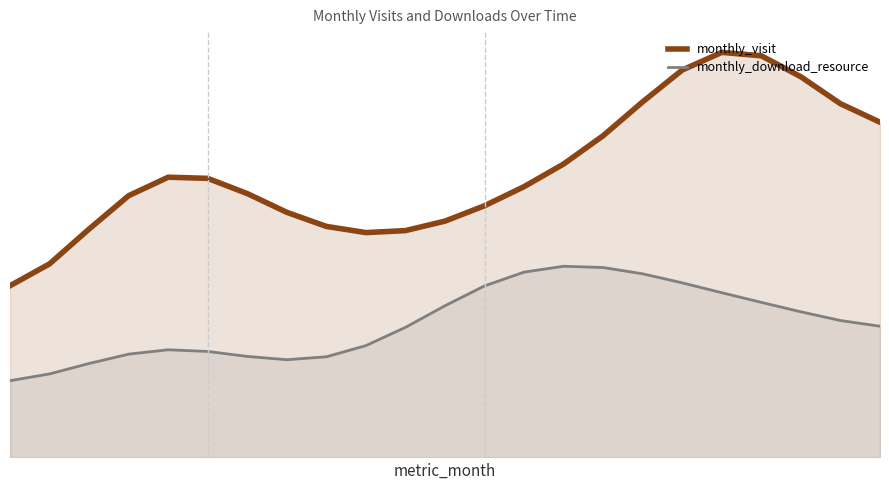

What is the average value of the monthly_visit series?

43.2